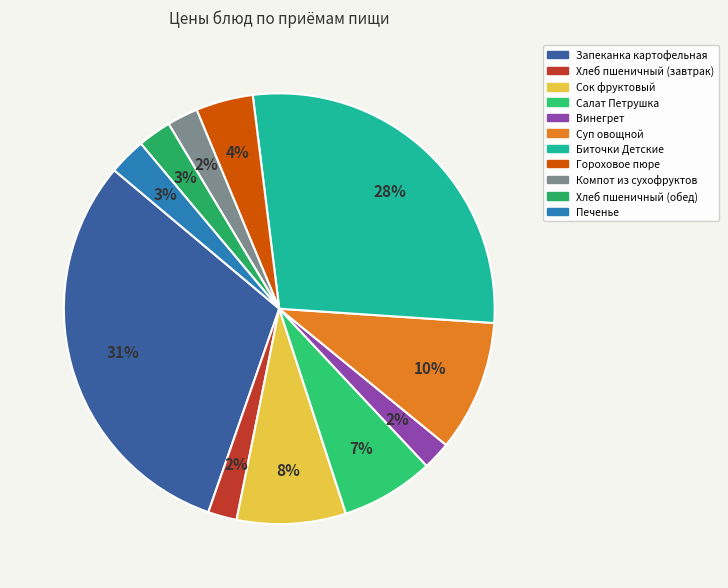

True or false: Гороховое пюре accounts for 4% of the total.

True